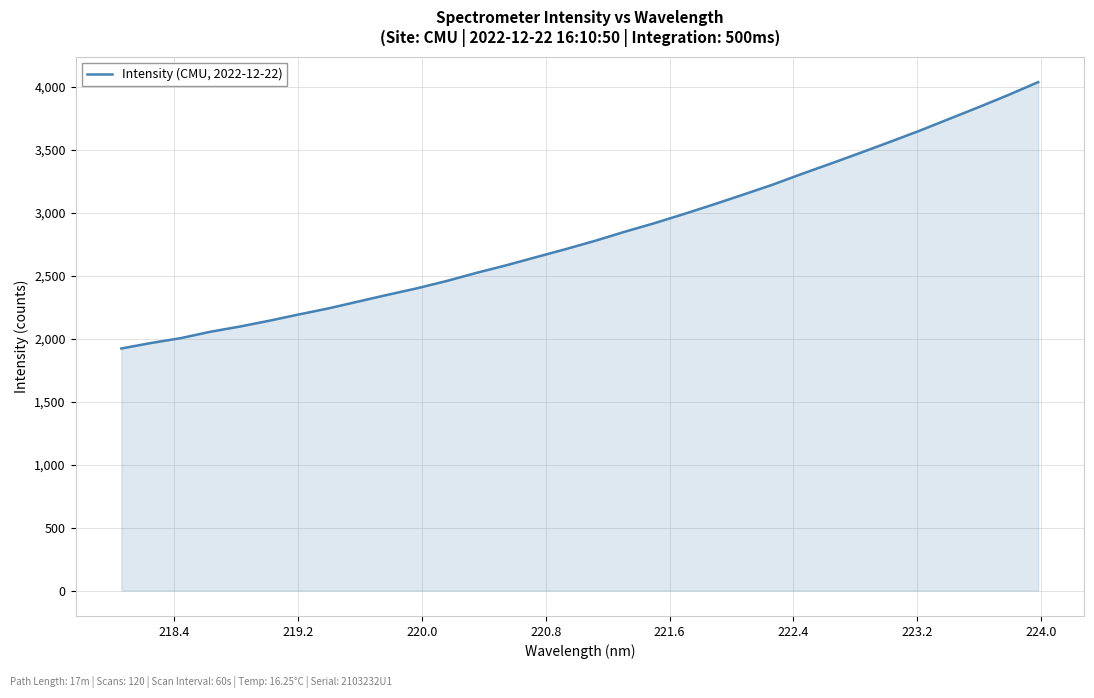

What is the difference between the maximum and minimum values?

2115.3